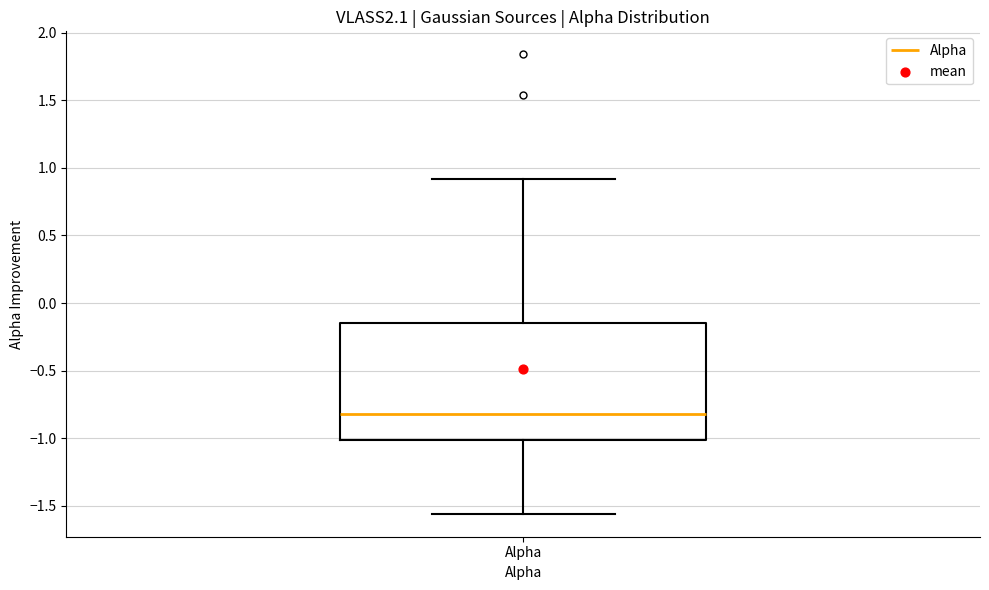

Where does the lower whisker of the box for Alpha end on the y-axis? The values are not printed on the chart, so give them approximately, as read against the axis.

-1.55